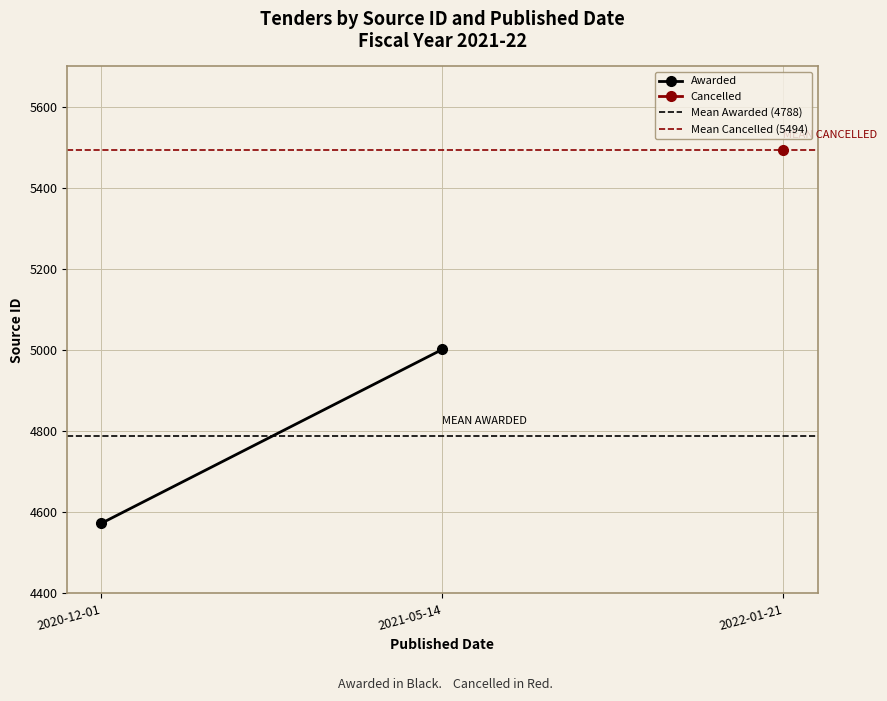

Where is Mean Awarded (4788) nearest to the value 4787?

2020-12-01